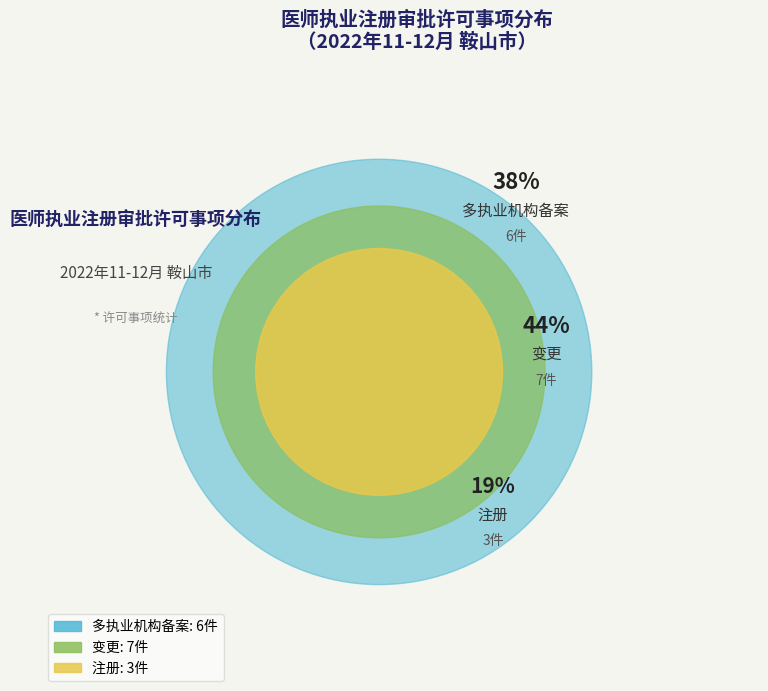

Do 多执业机构备案 and 变更 together represent more than half of the pie?

Yes